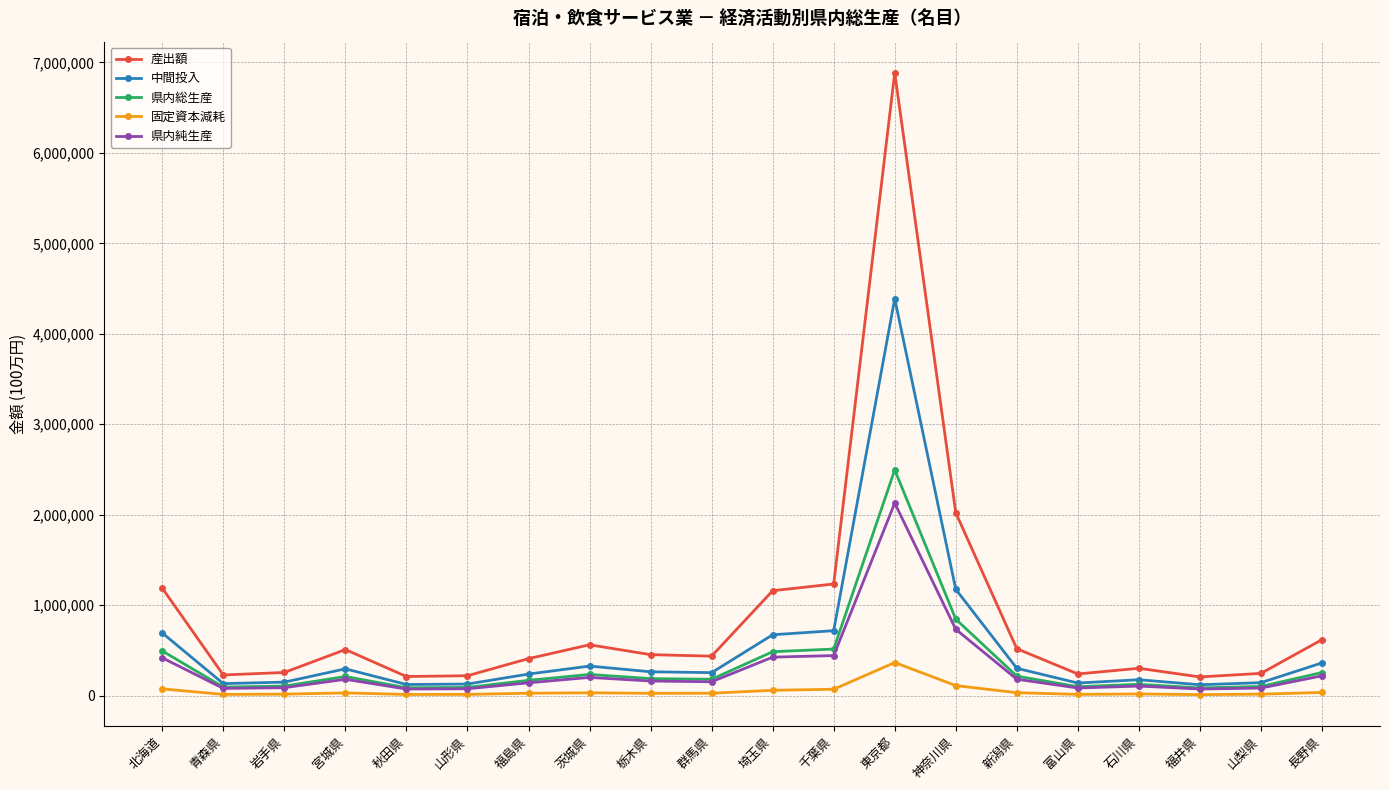

How many categories are shown in the chart?

20